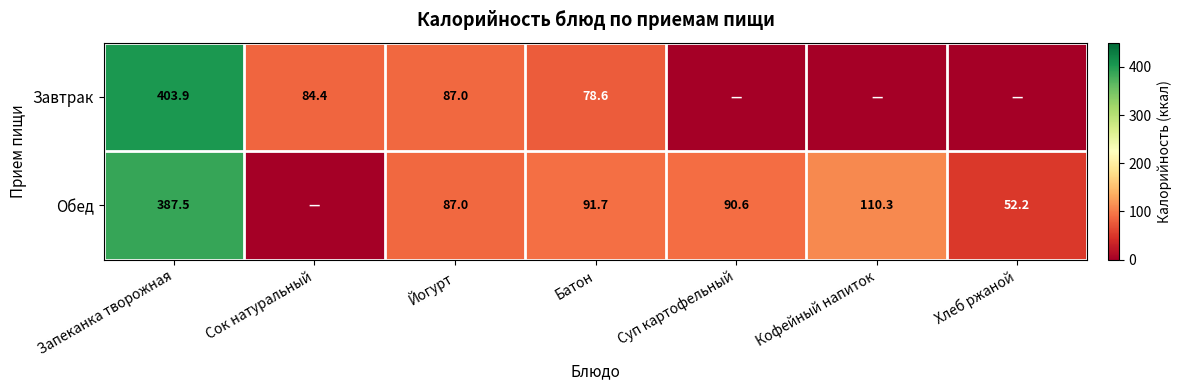

Is it true that Обед equals 92.9 at Хлеб ржаной?

False